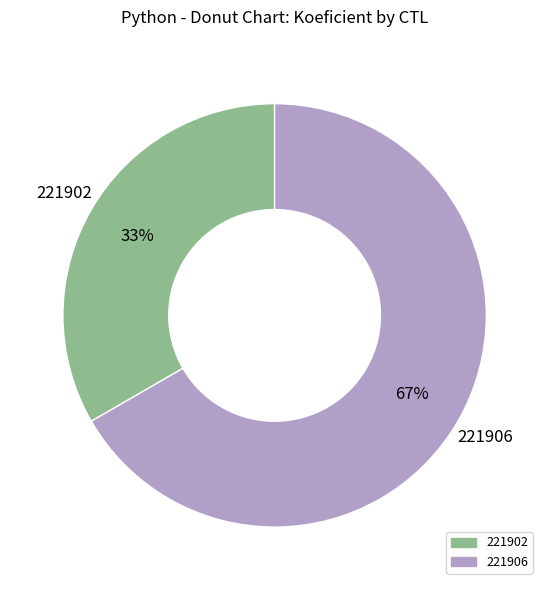

Do 221902 and 221906 together represent more than half of the pie?

Yes